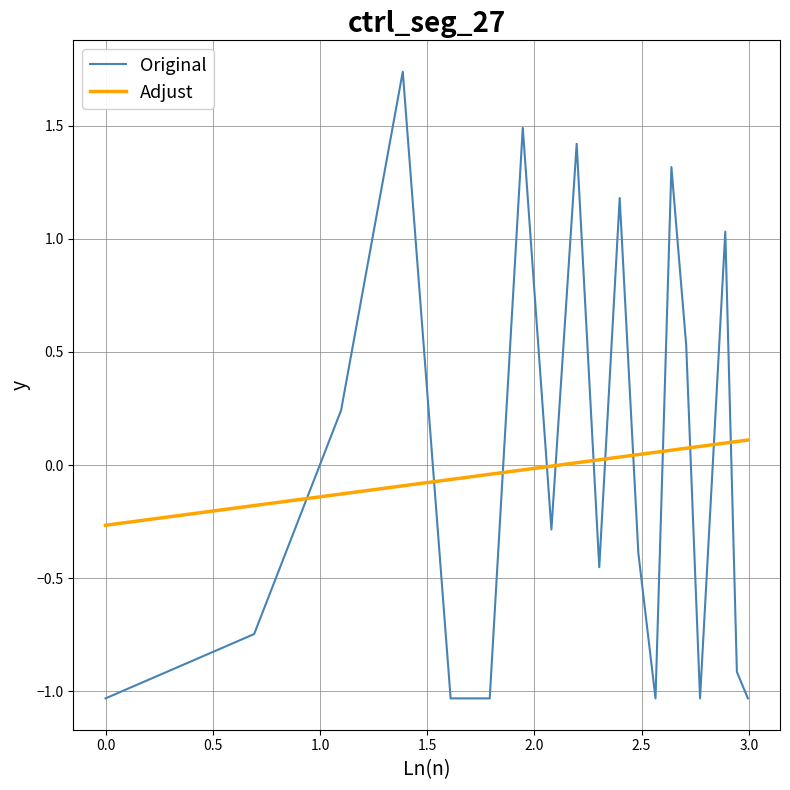

Which series has the largest range (max minus min)?

Original